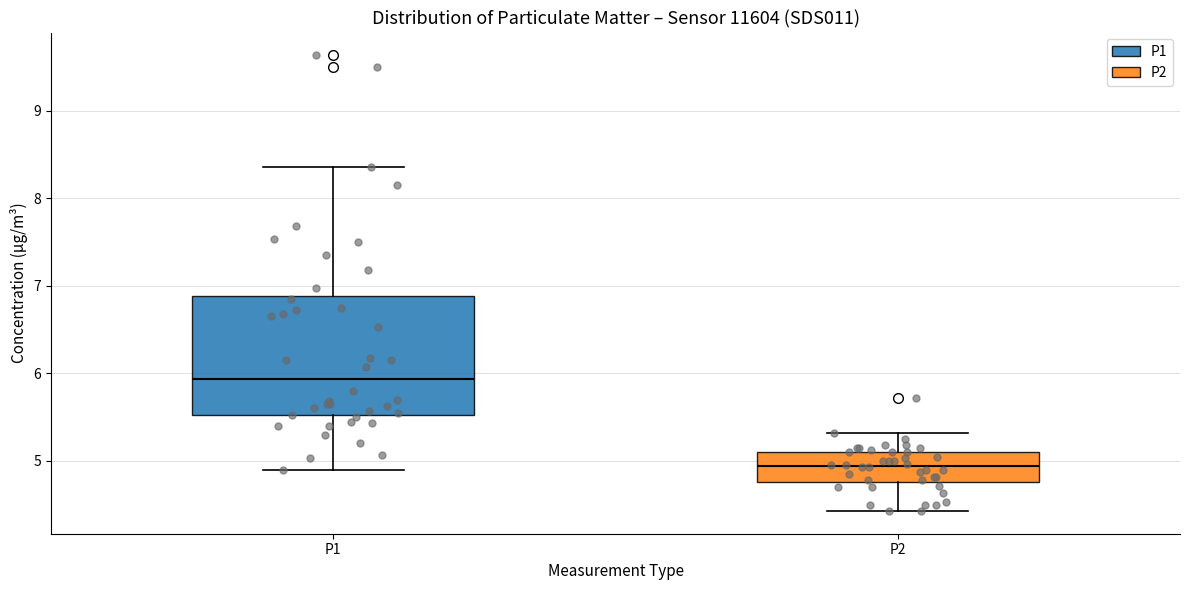

Reading left to right, read every box against the y-axis: the position of its median line, the range the box covers, and the ends of its whiskers. The values are not printed on the chart, so give them approximately, as read against the axis.

P1: median 5.9, box 5.5 to 6.9, whiskers 4.9 to 8.4
P2: median 4.9, box 4.8 to 5.1, whiskers 4.4 to 5.3